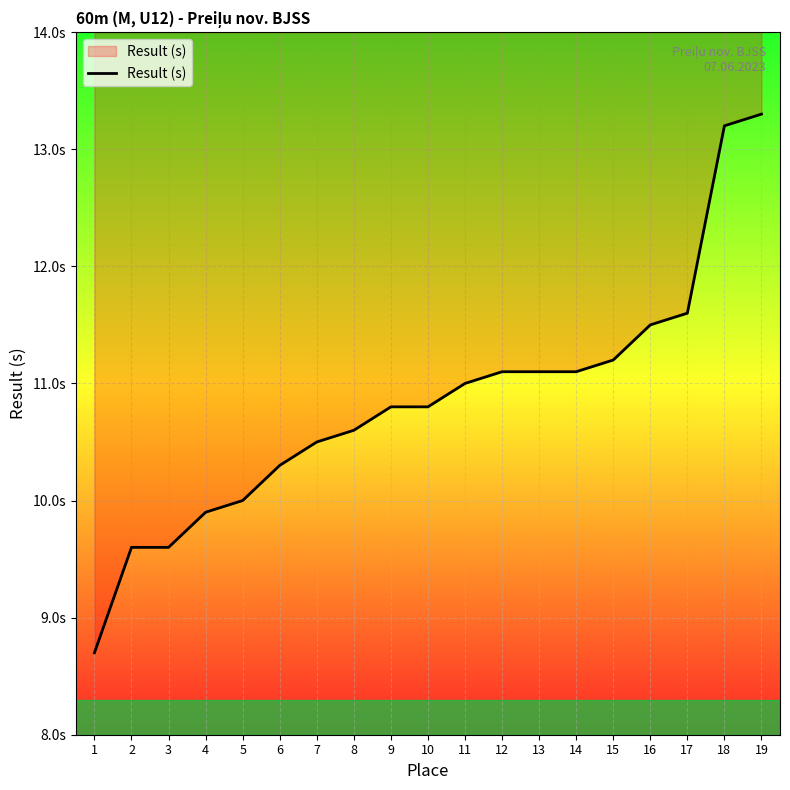

Which label corresponds to the smallest value in the chart?

1